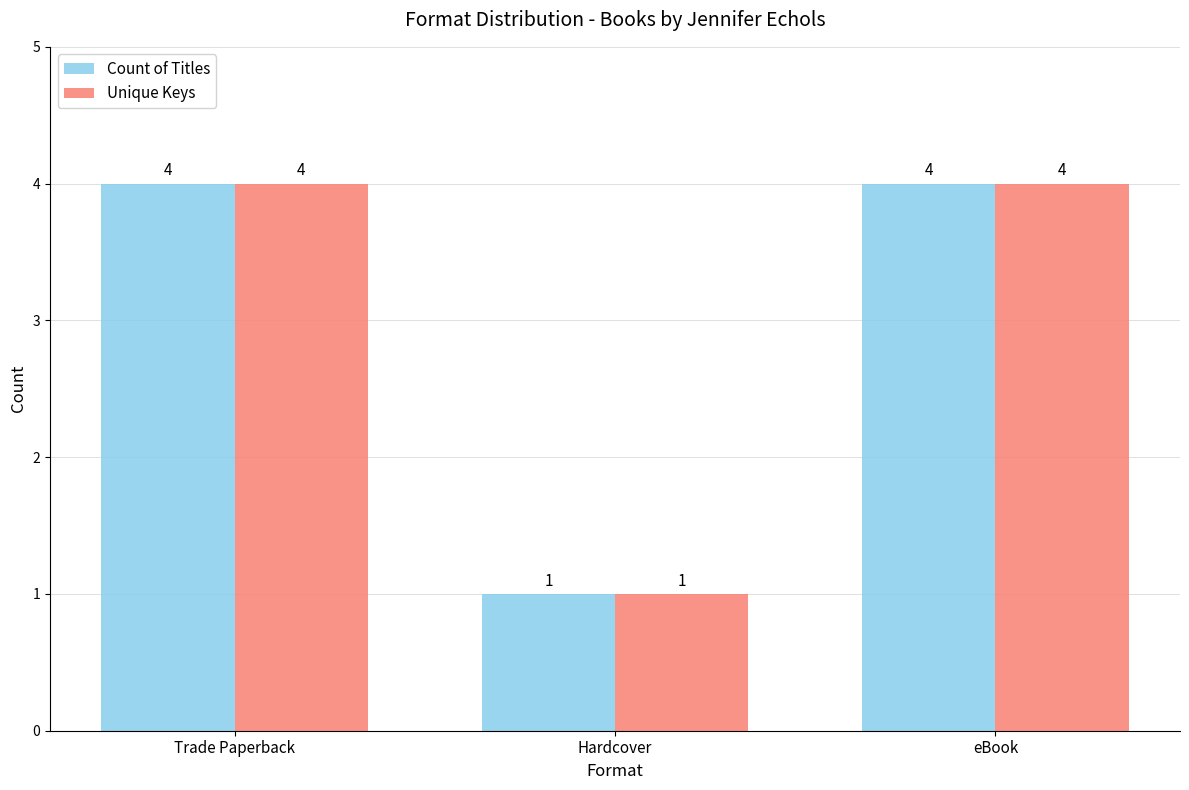

True or false: Unique Keys has a value of 4 at Trade Paperback.

True